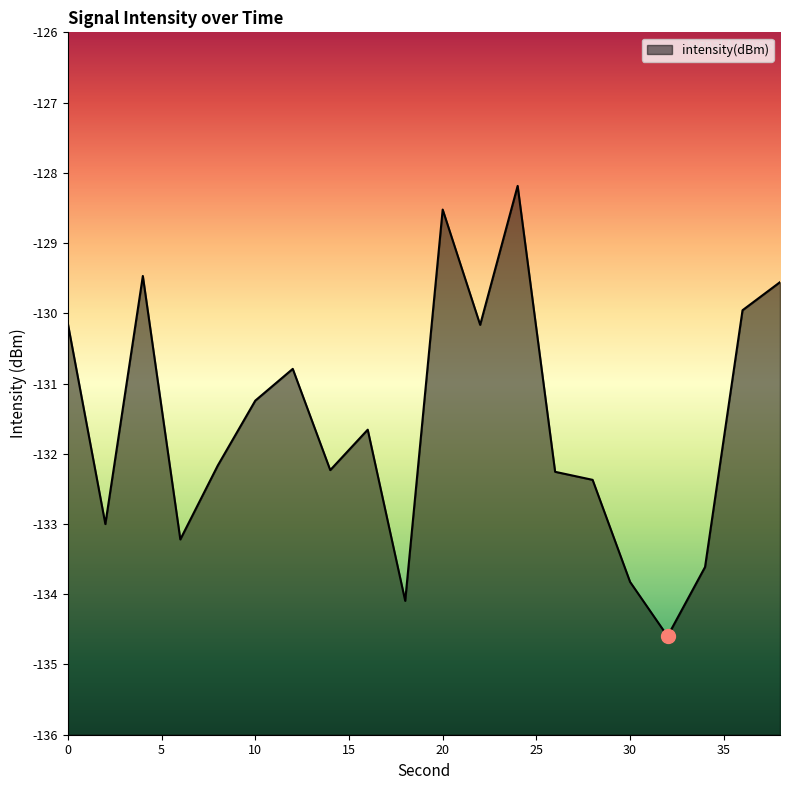

How many points are lower than both their immediate neighbors (excluding endpoints)?

6